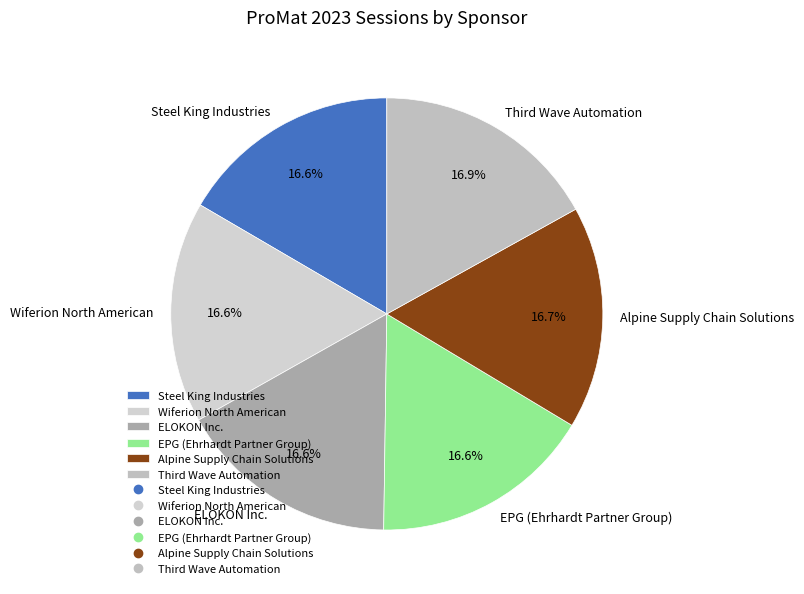

How many slices are in this pie chart?

6